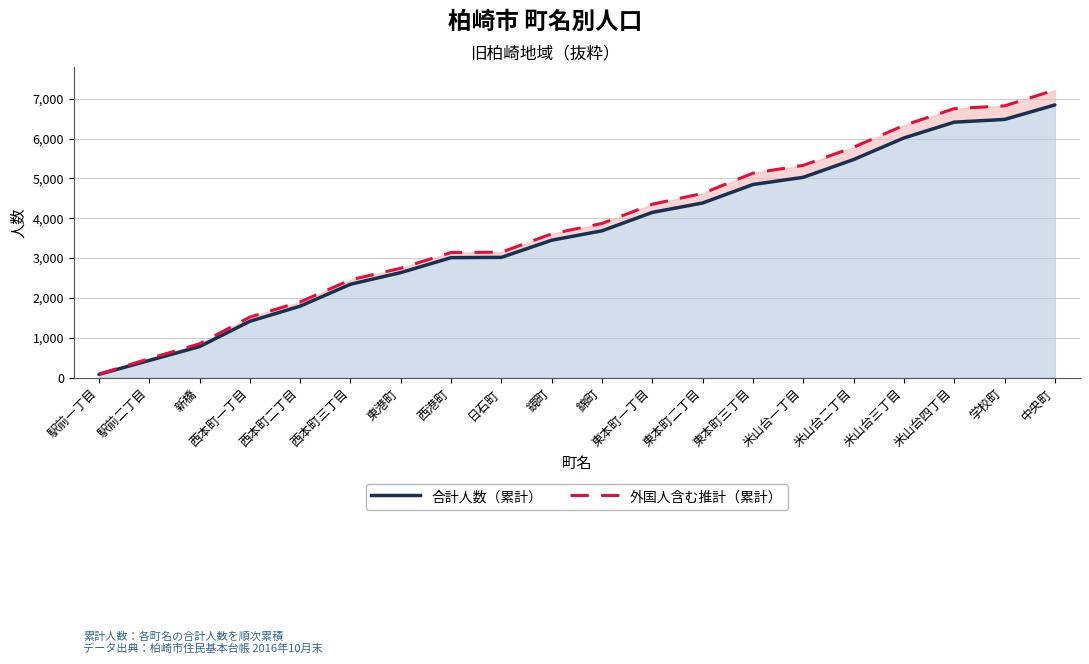

What is the total value across all series at 西本町二丁目?

3695